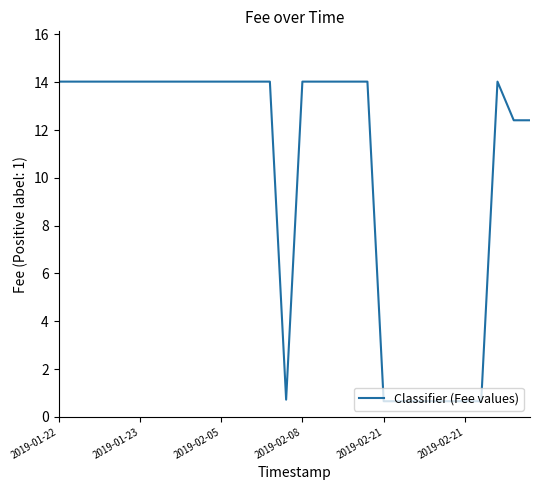

What is the maximum value shown in the chart?

14.0